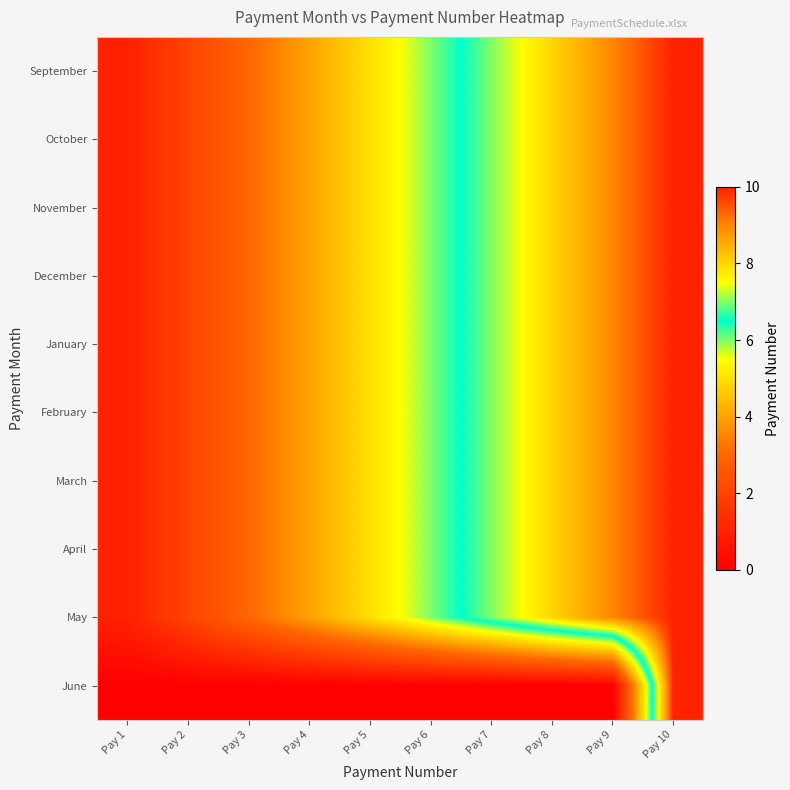

Which series has the largest range (max minus min)?

June